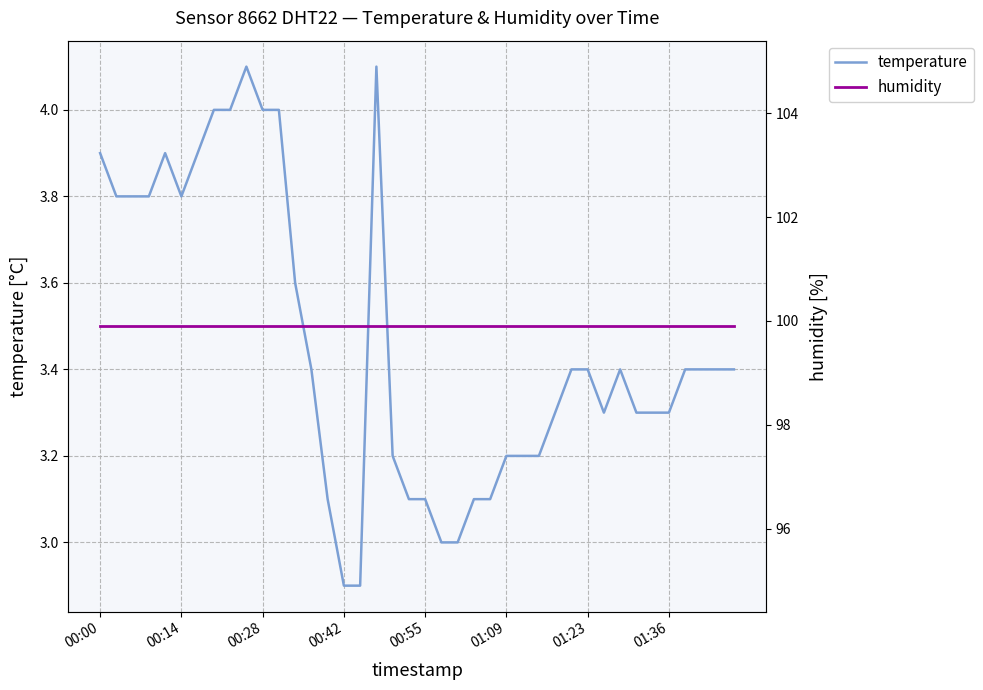

Which series has the largest total across all categories?

humidity